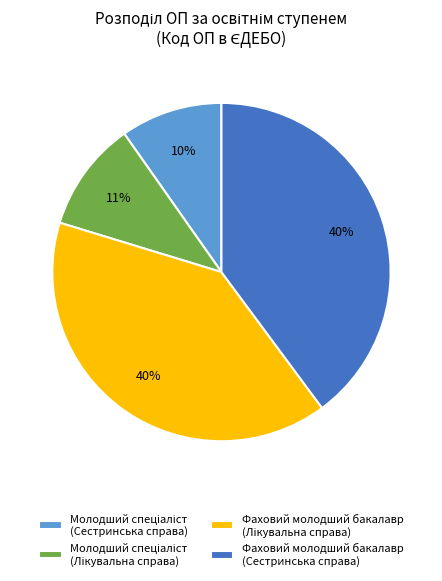

To the nearest percent, what is the average slice percentage?

25%